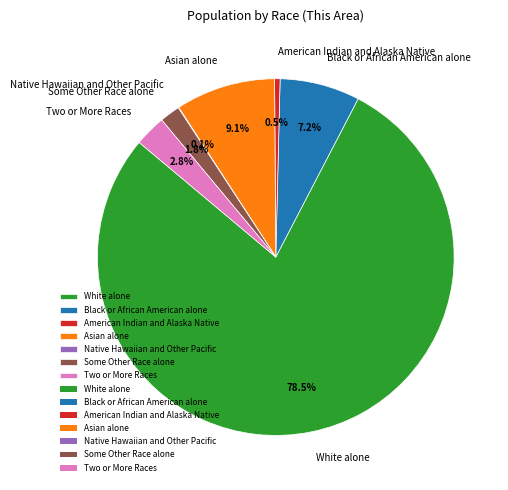

Which slice is the largest?

White alone